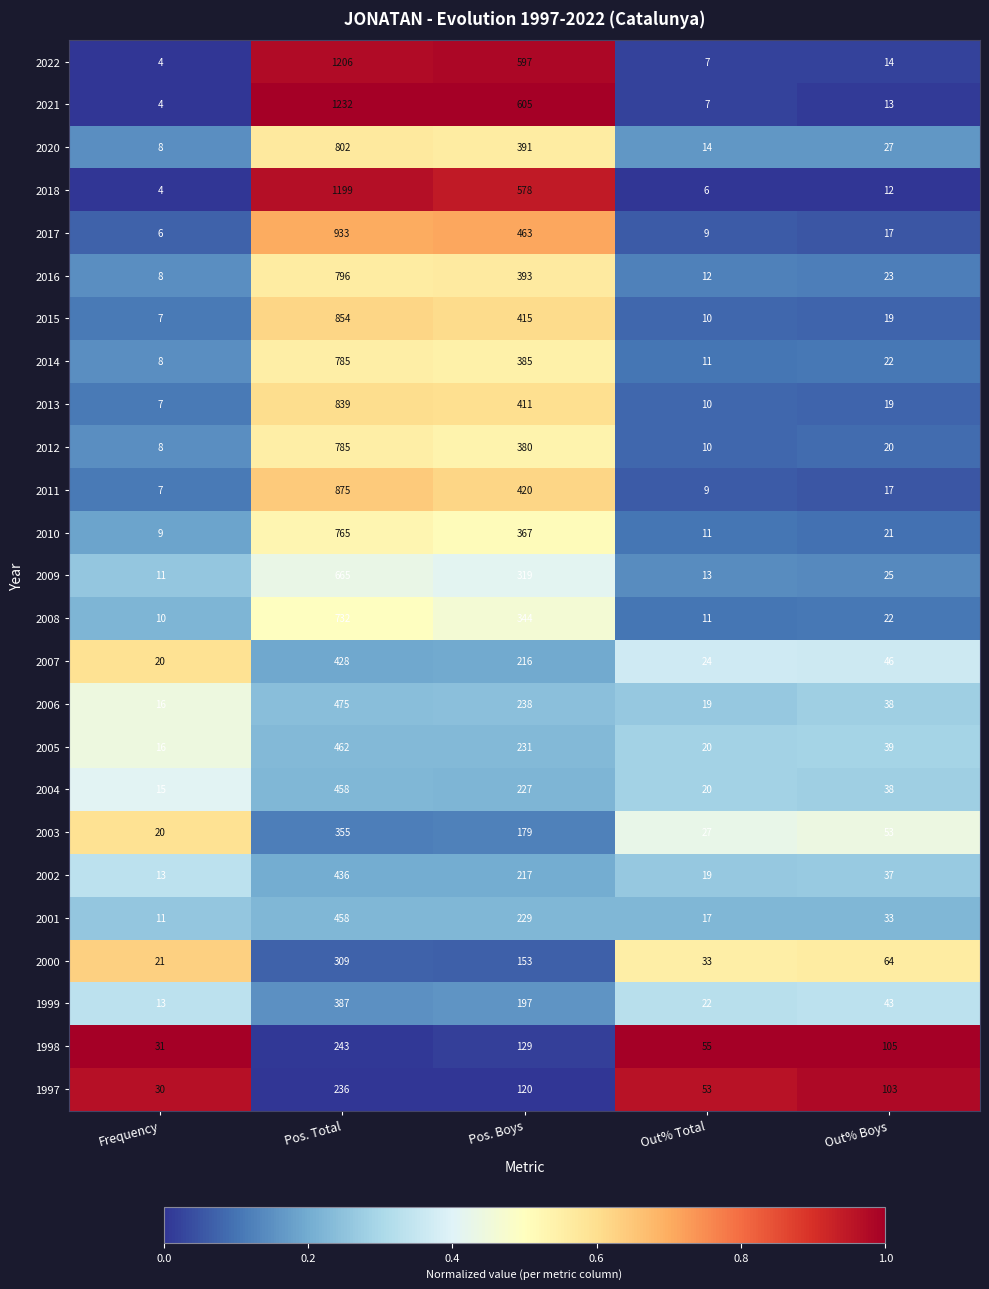

The 2021 series shows 7 at Out% Total. True or false?

True